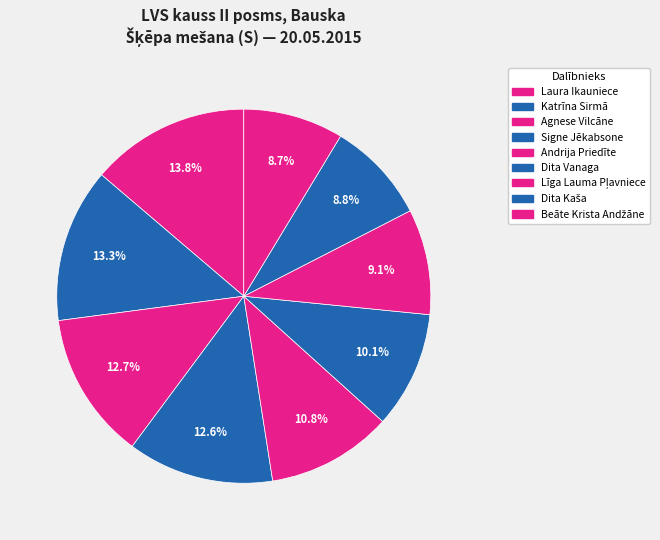

Count the number of slices in the pie.

9